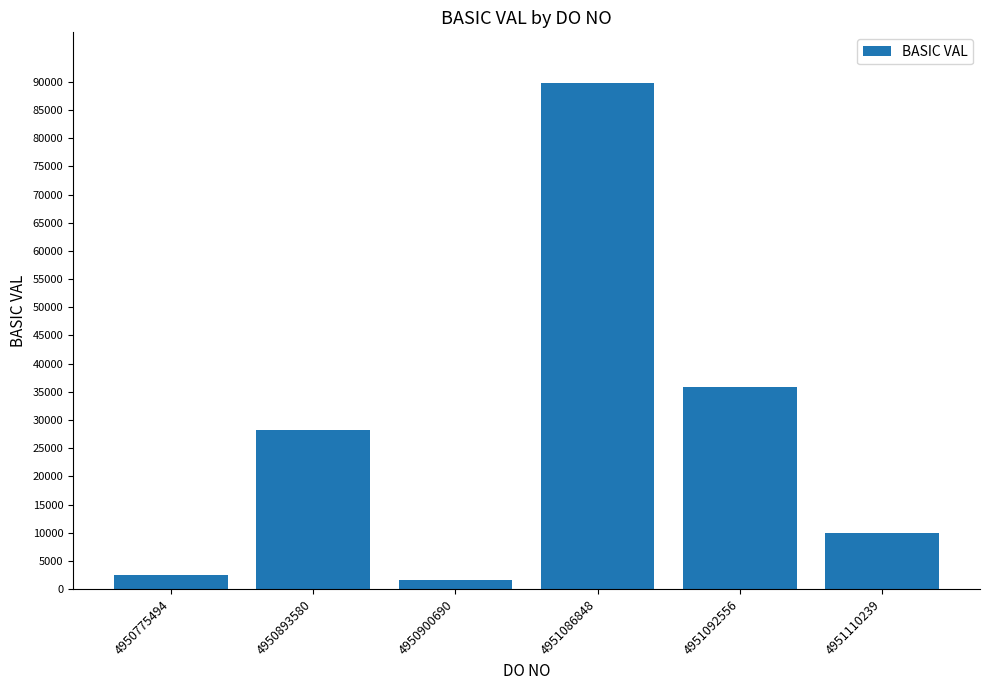

Read the value at 4950775494.

2542.5